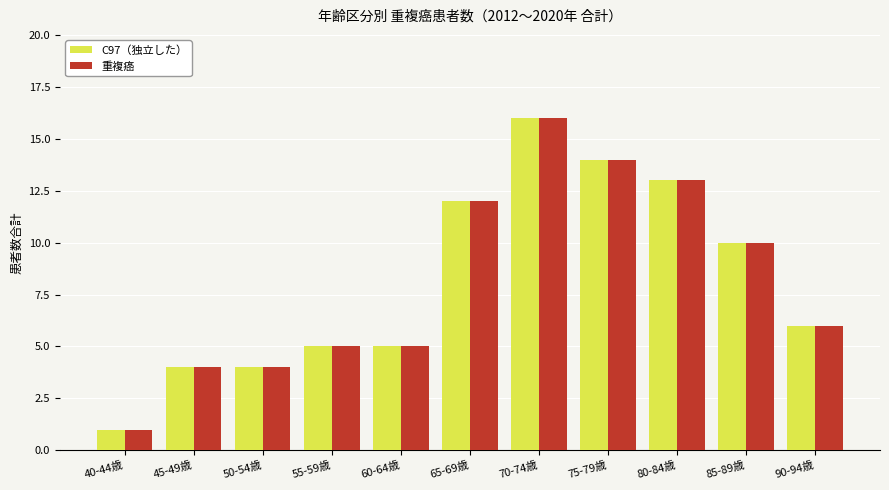

What is the difference between the maximum and minimum values in the 重複癌 series?

15